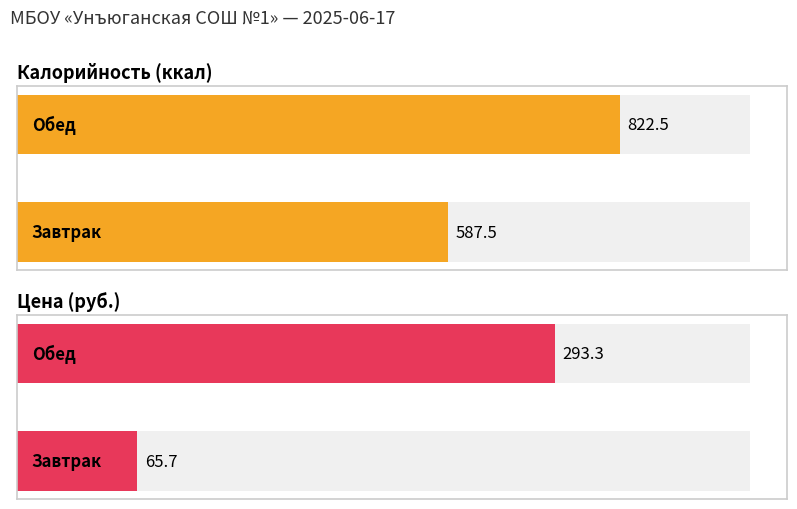

What value does the Цена series have at Завтрак?

65.7